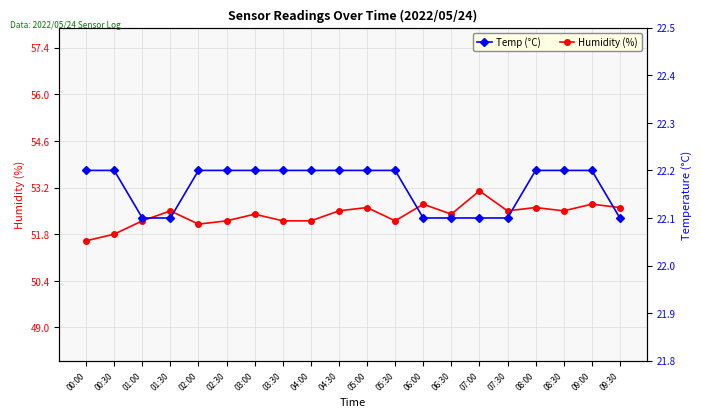

Rank the series by their maximum value, from lowest to highest.

Temp (°C), Humidity (%)